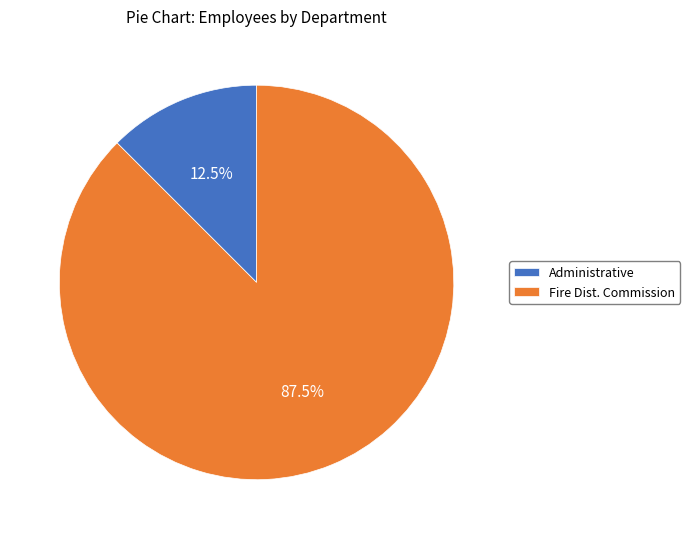

What is the largest slice in the pie chart?

Fire Dist. Commission